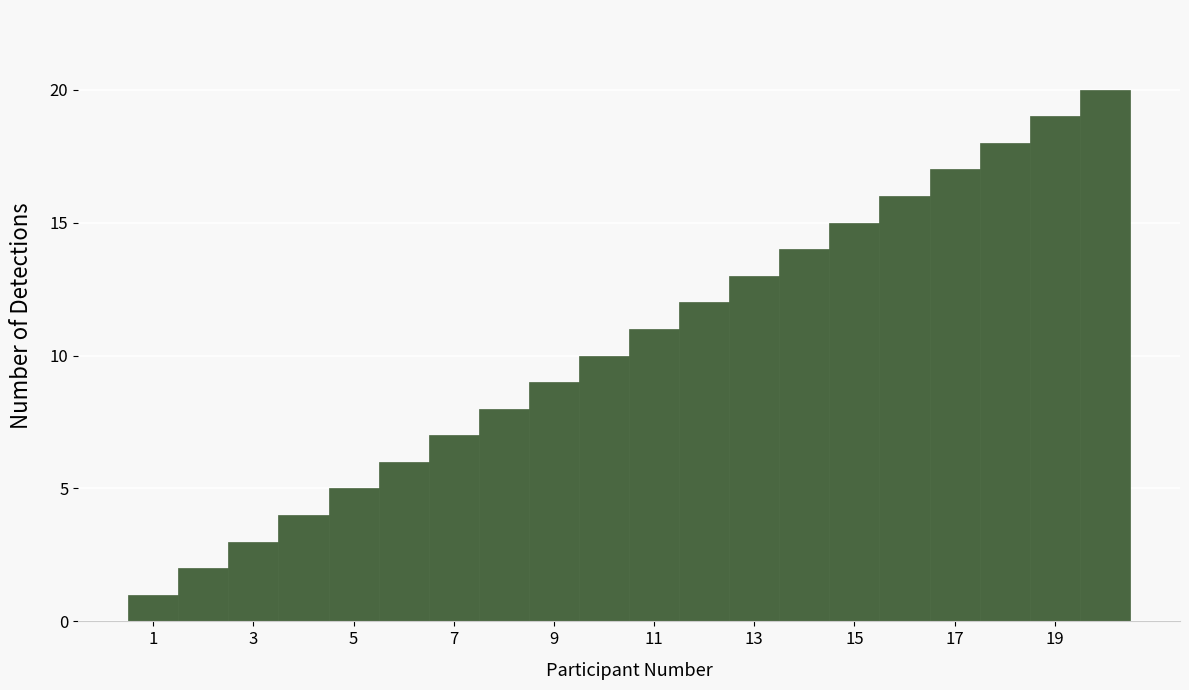

How tall is the bar that spans 14.5 to 15.5 on the x-axis? Neither the bar edges nor the heights are printed on the chart, so give them approximately, as read against the axes.

15